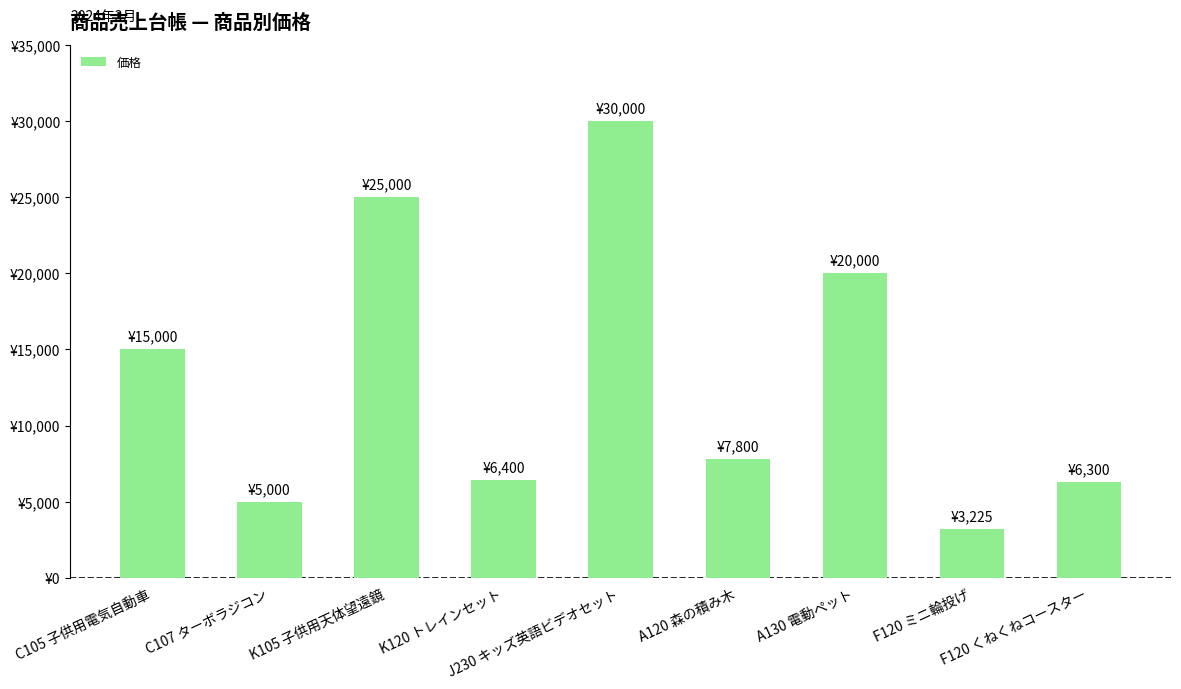

Reading right to left, transcribe all the data shown in this chart.

F120 くねくねコースター=6300	F120 ミニ輪投げ=3225	A130 電動ペット=20000	A120 森の積み木=7800	J230 キッズ英語ビデオセット=30000	K120 トレインセット=6400	K105 子供用天体望遠鏡=25000	C107 ターボラジコン=5000	C105 子供用電気自動車=15000